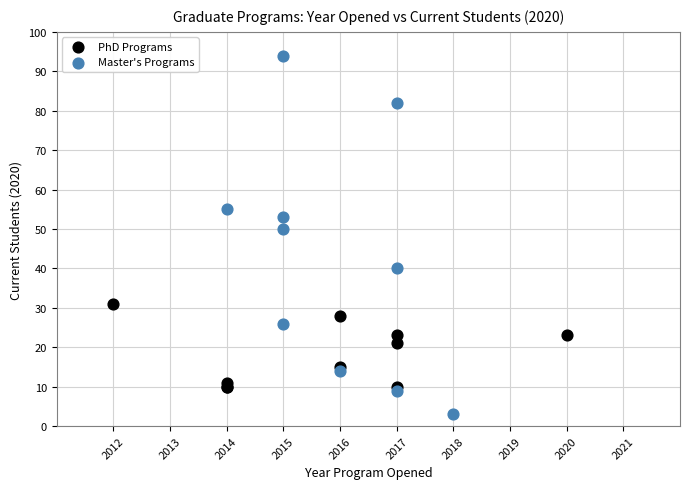

Which series has the largest Y range (max minus min)?

Master's Programs